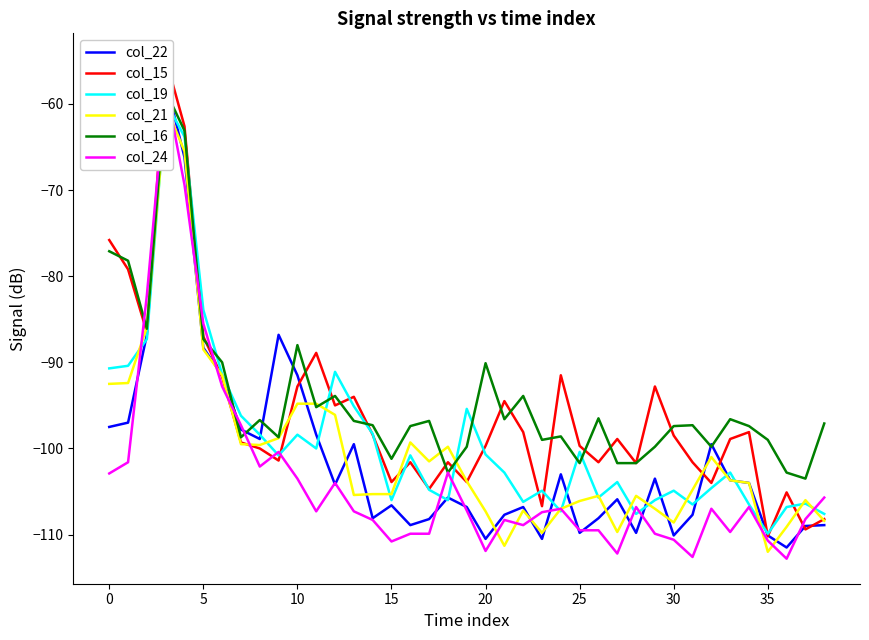

What is the label of the 29th point from the right?

10